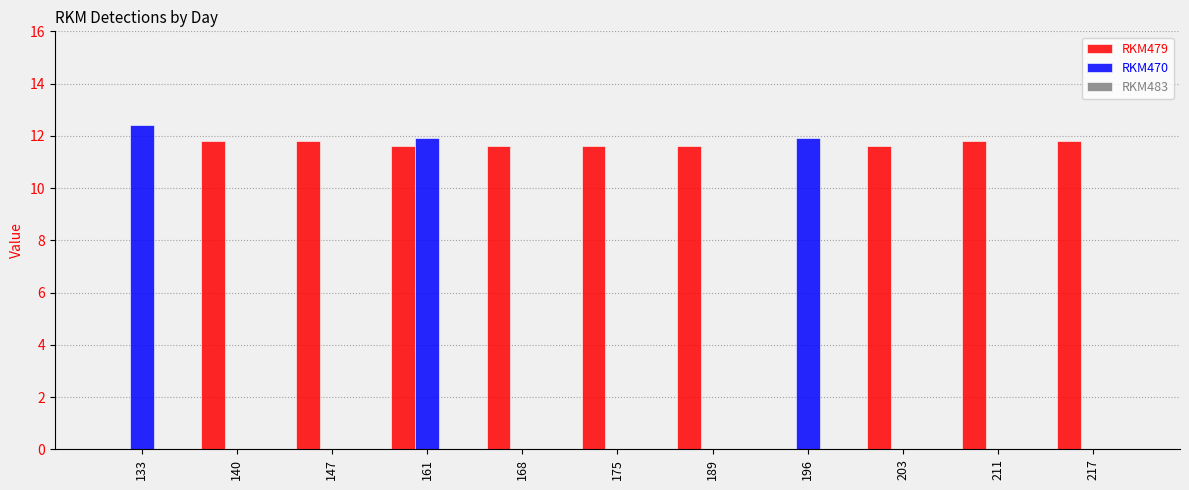

At which label does RKM479 first exceed 11?

140